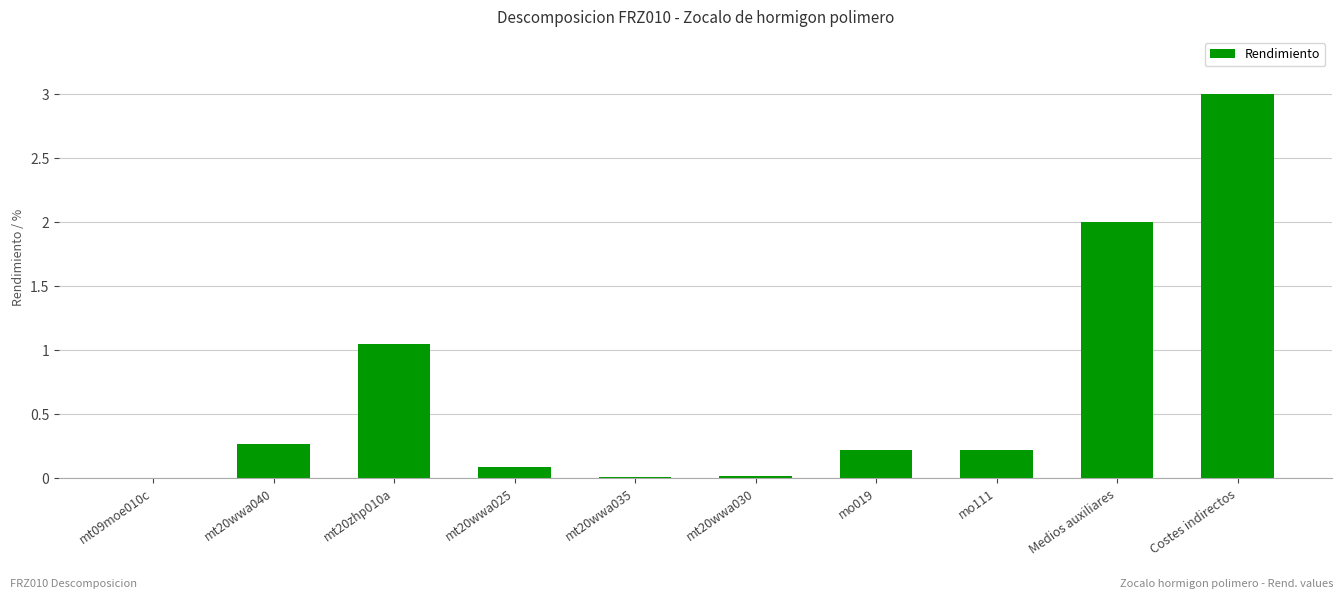

Which has a higher value, mt20wwa025 or mt20zhp010a?

mt20zhp010a